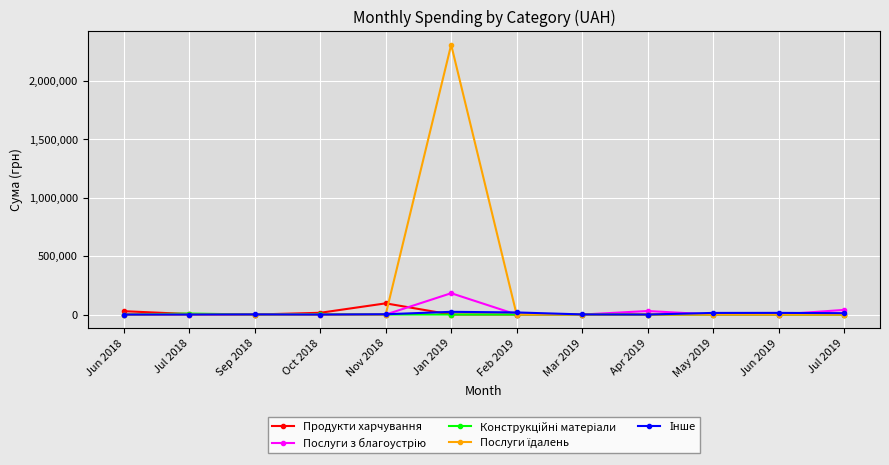

What is the label of the 12th point from the right?

Jun 2018